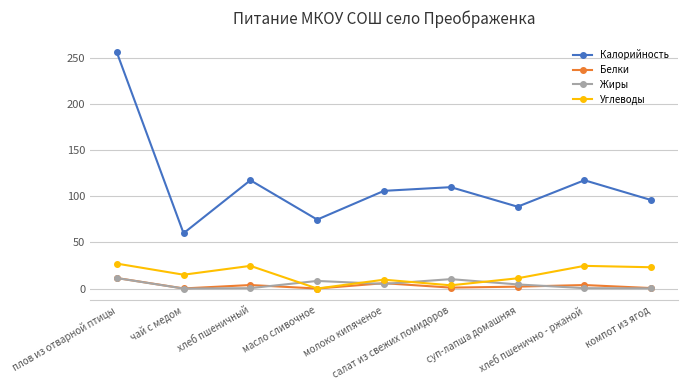

After their last crossing, which series has the higher values: Углеводы or Жиры?

Углеводы